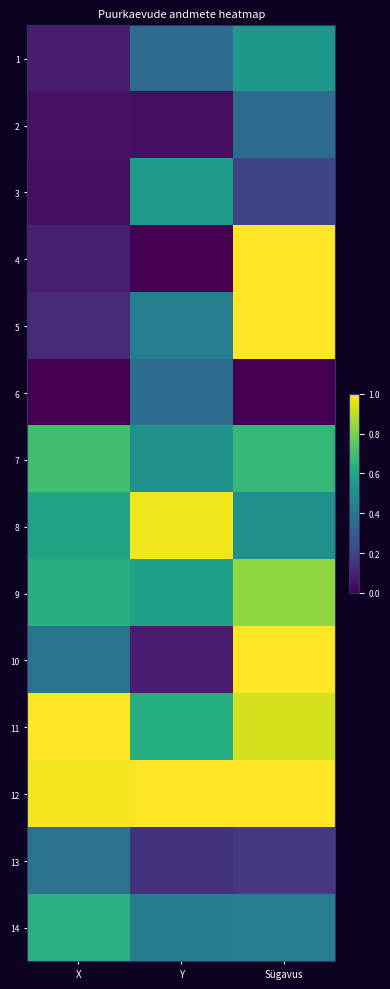

What is the total value across all series at Sügavus?

8.6